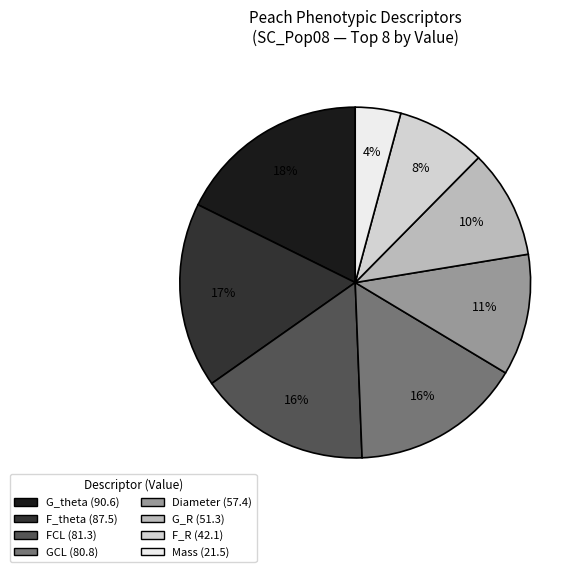

Does any single category account for the majority?

No